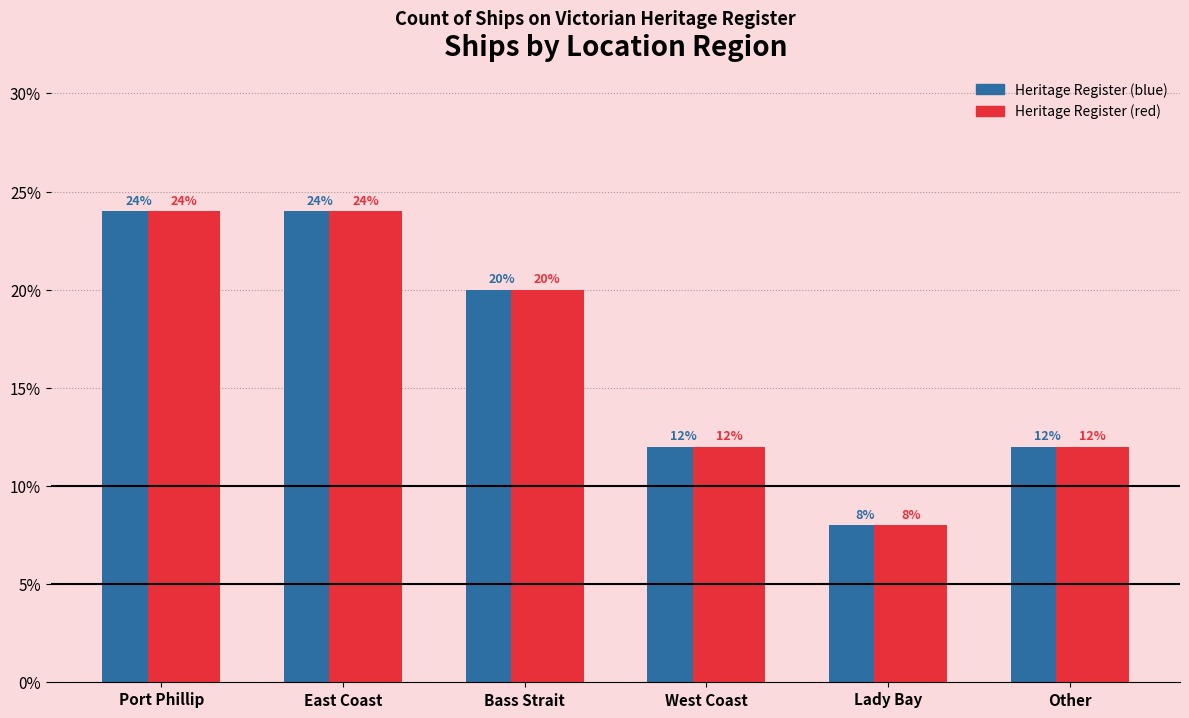

What is the smallest value displayed?

0.1